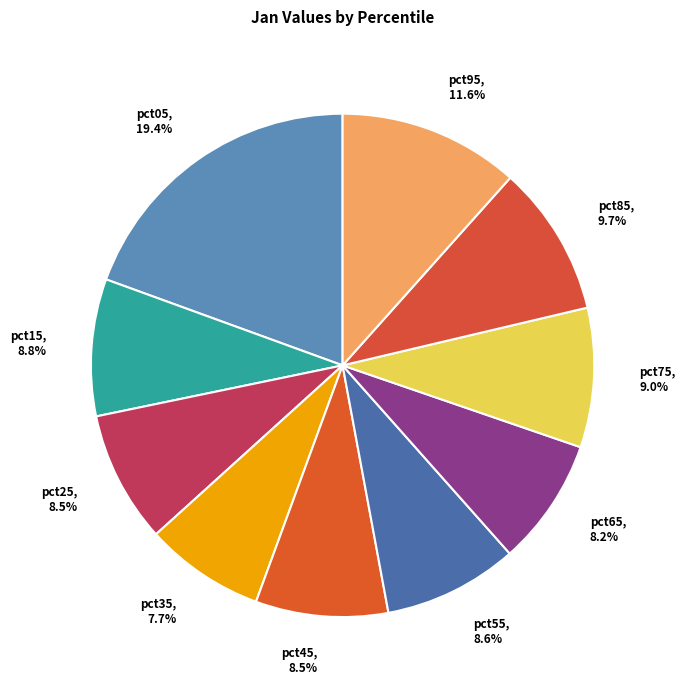

Count the number of slices in the pie.

10